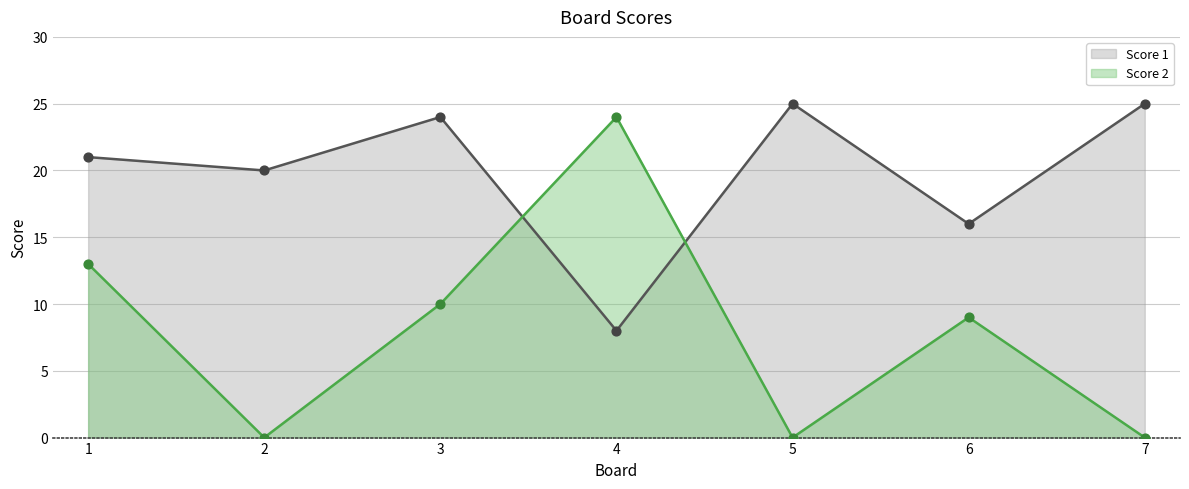

Which series has the largest total across all categories?

Score 1